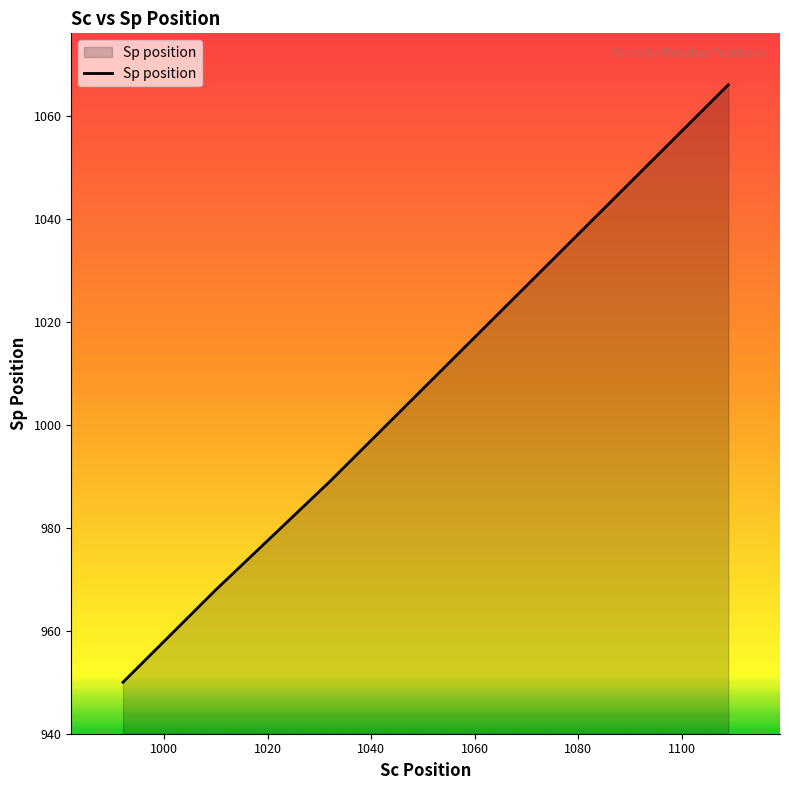

How many categories are shown in the chart?

17